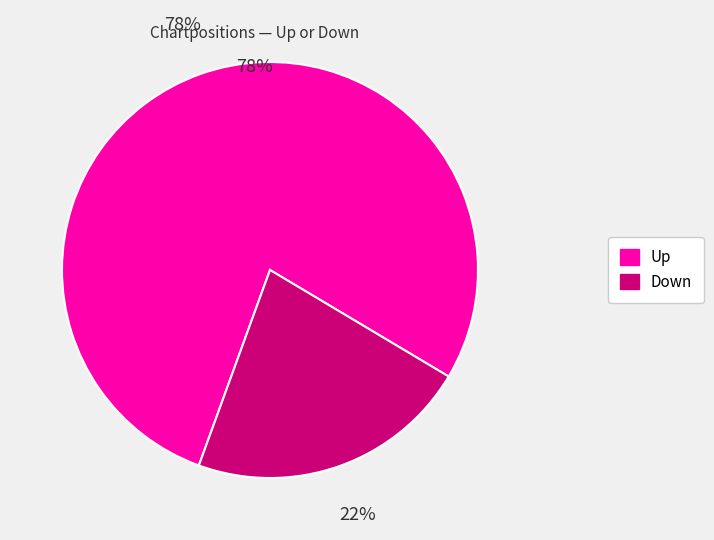

Is there any slice that represents more than half of the pie?

Yes